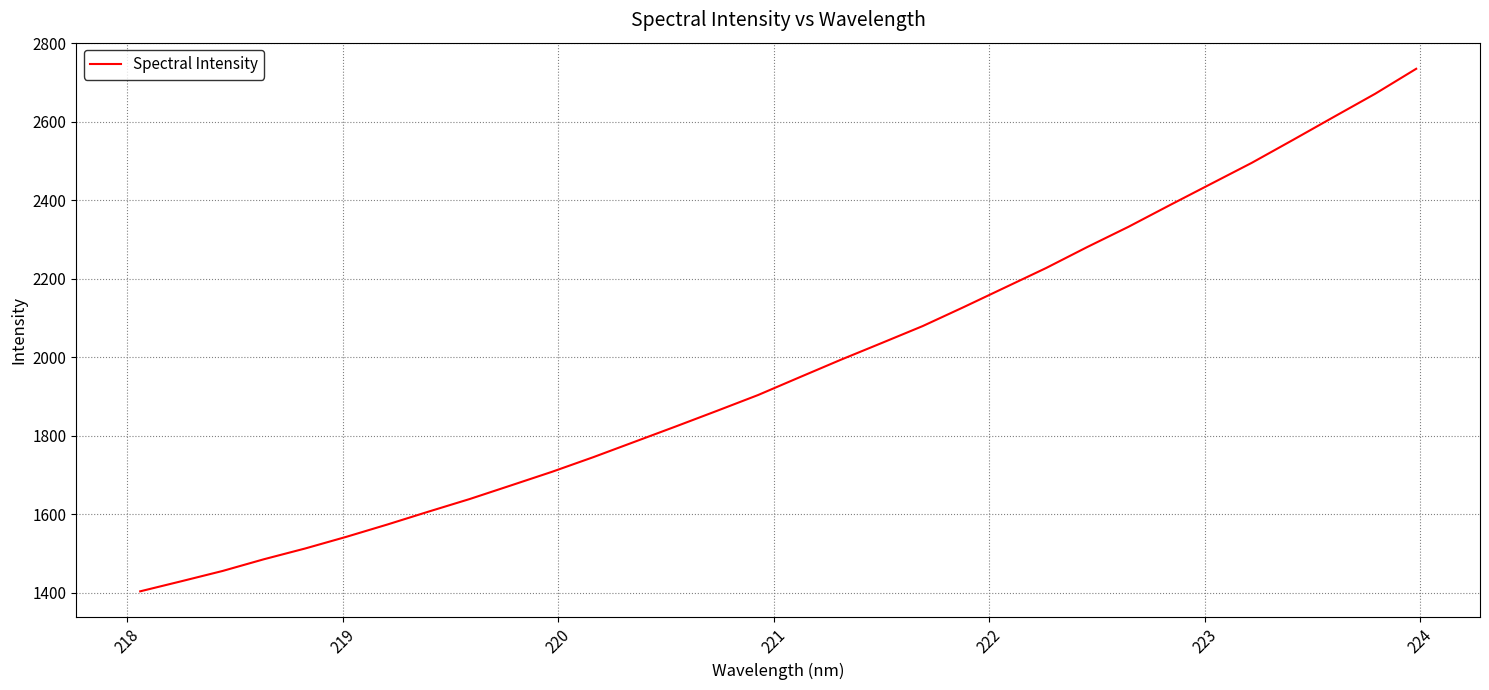

True or false: there are more than 1 points higher than both neighbors.

False